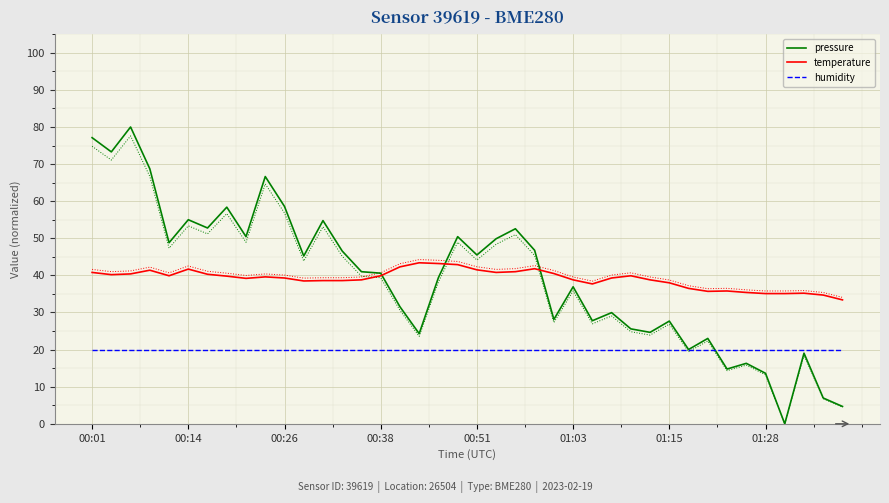

What is the minimum value for humidity?

20.0